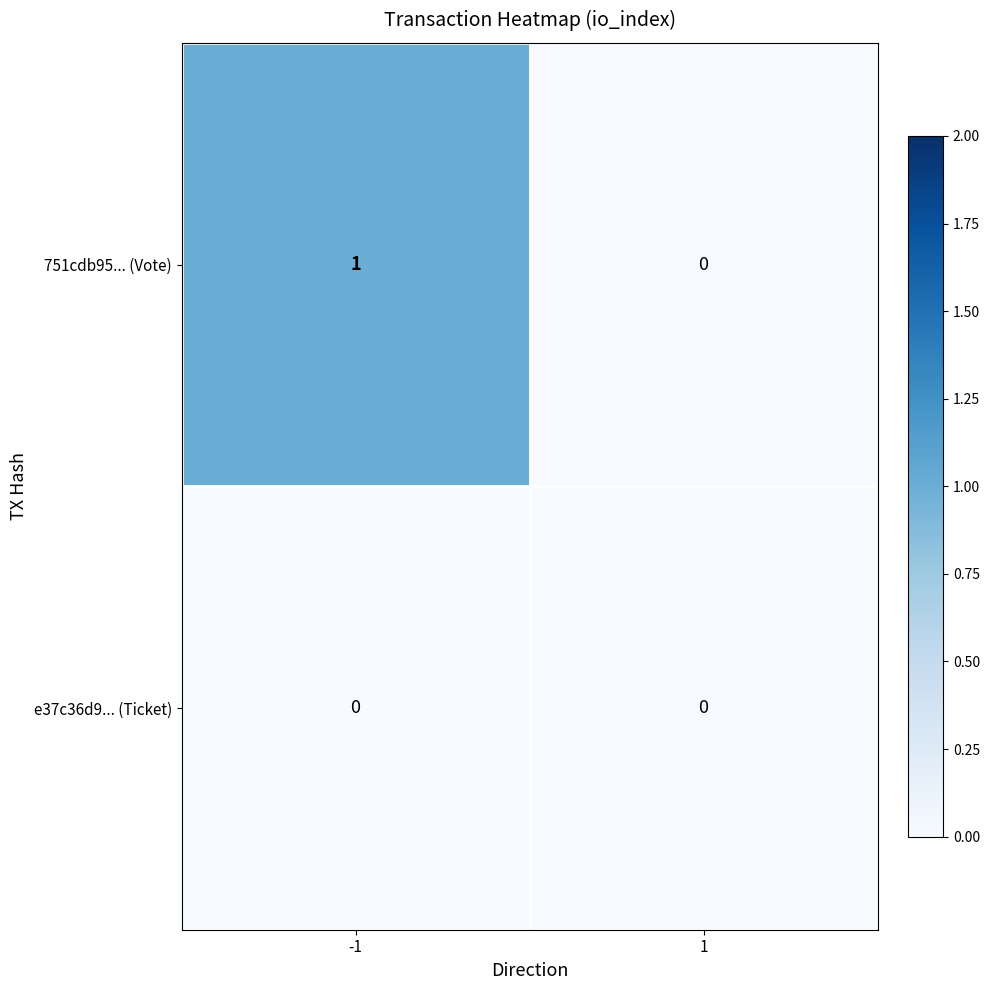

The value of e37c36d9... (Ticket) at -1 is 0. True or false?

True